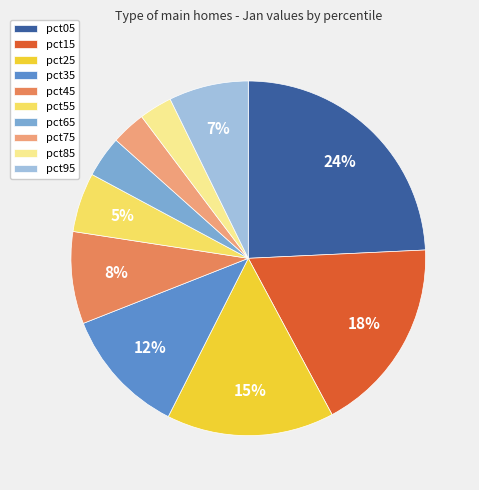

How many segments does this pie chart have?

10